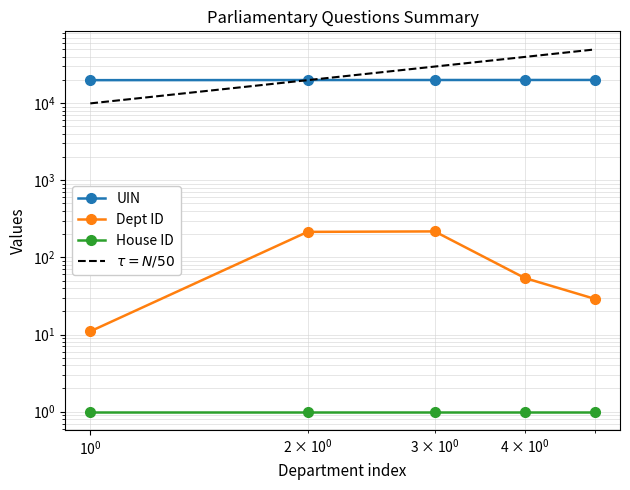

True or false: House ID and Dept ID cross at least once.

False